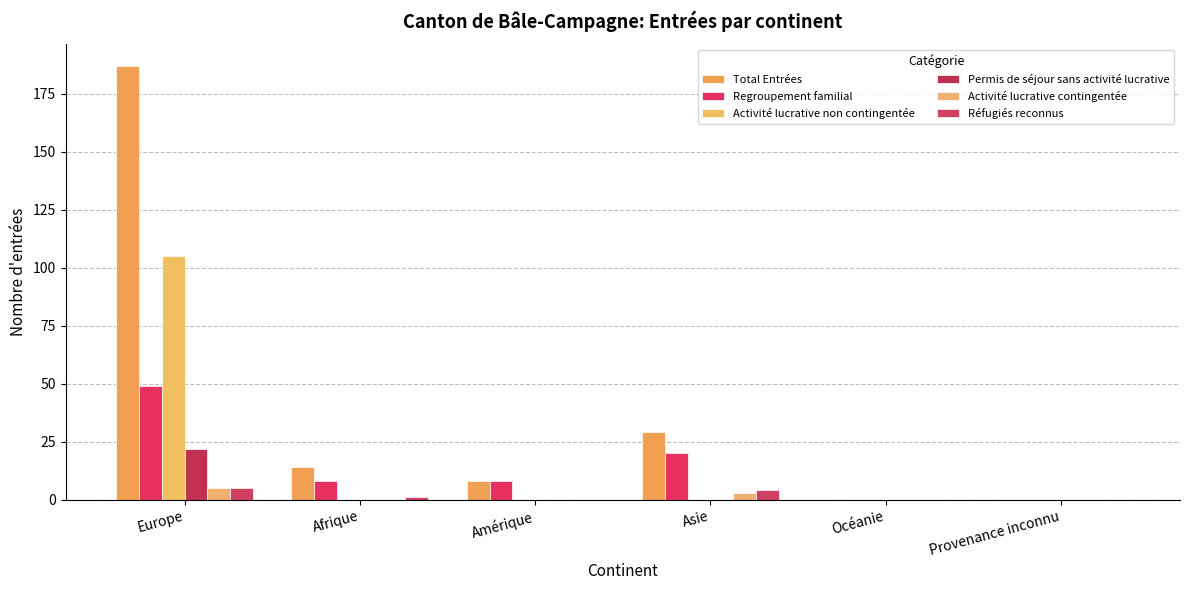

What is the difference between the second highest and minimum values in the Activité lucrative contingentée series?

3